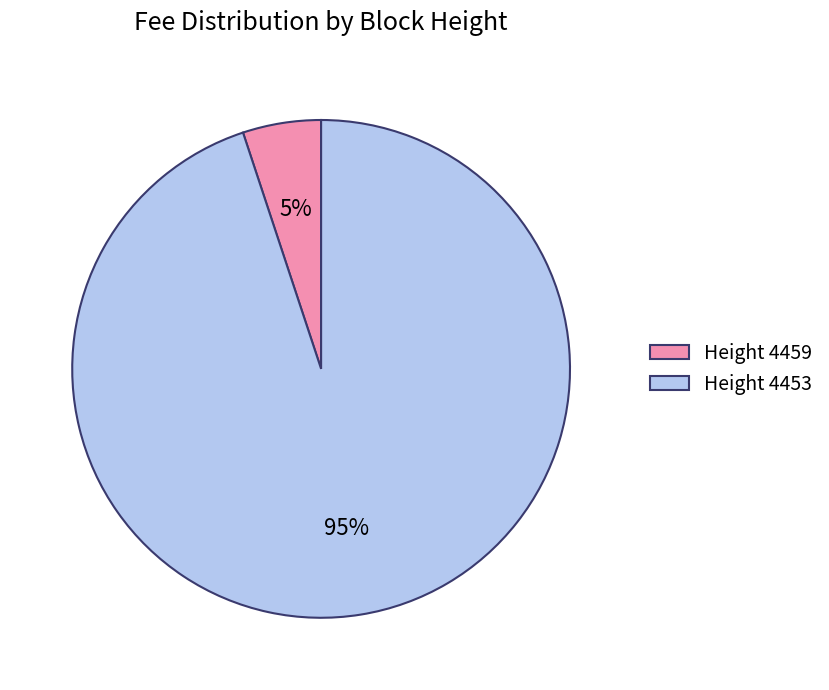

To the nearest percent, what is the difference between the Height 4453 and Height 4459 slice percentages?

90%